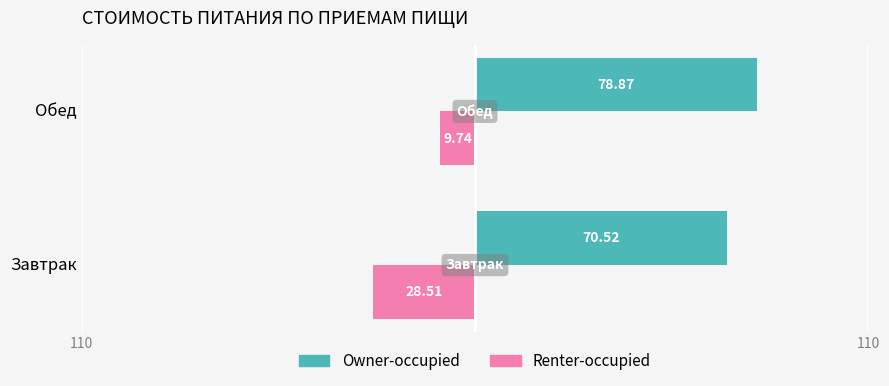

Rank the categories by Renter-occupied value from highest to lowest.

Обед, Завтрак